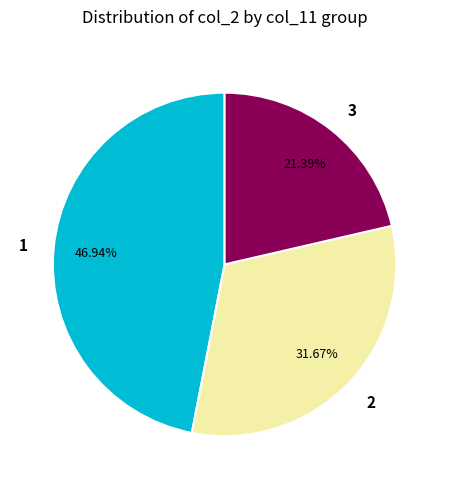

Is 2 the majority of the pie?

No